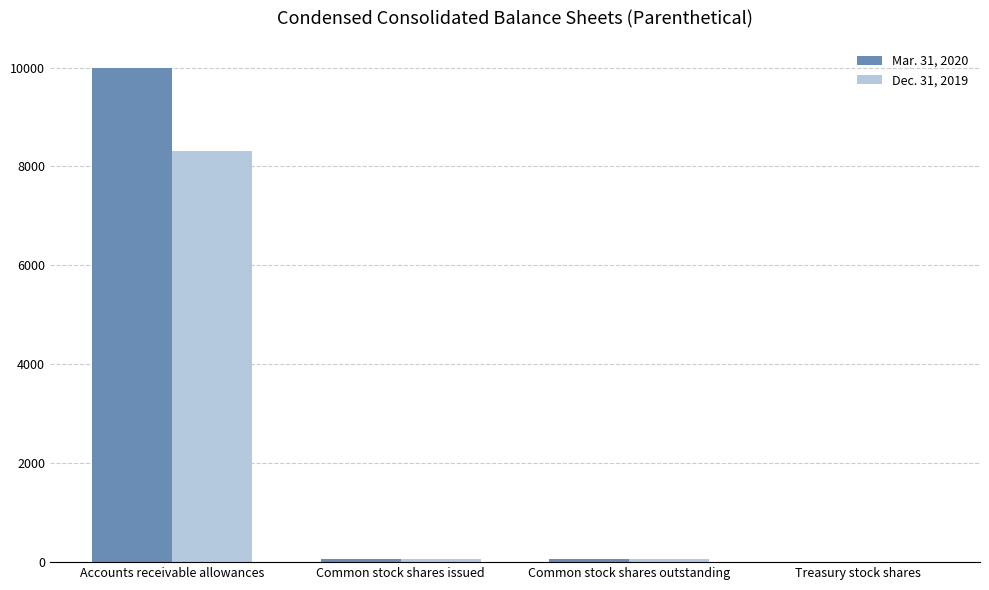

Which category has the highest value across all series?

Accounts receivable allowances